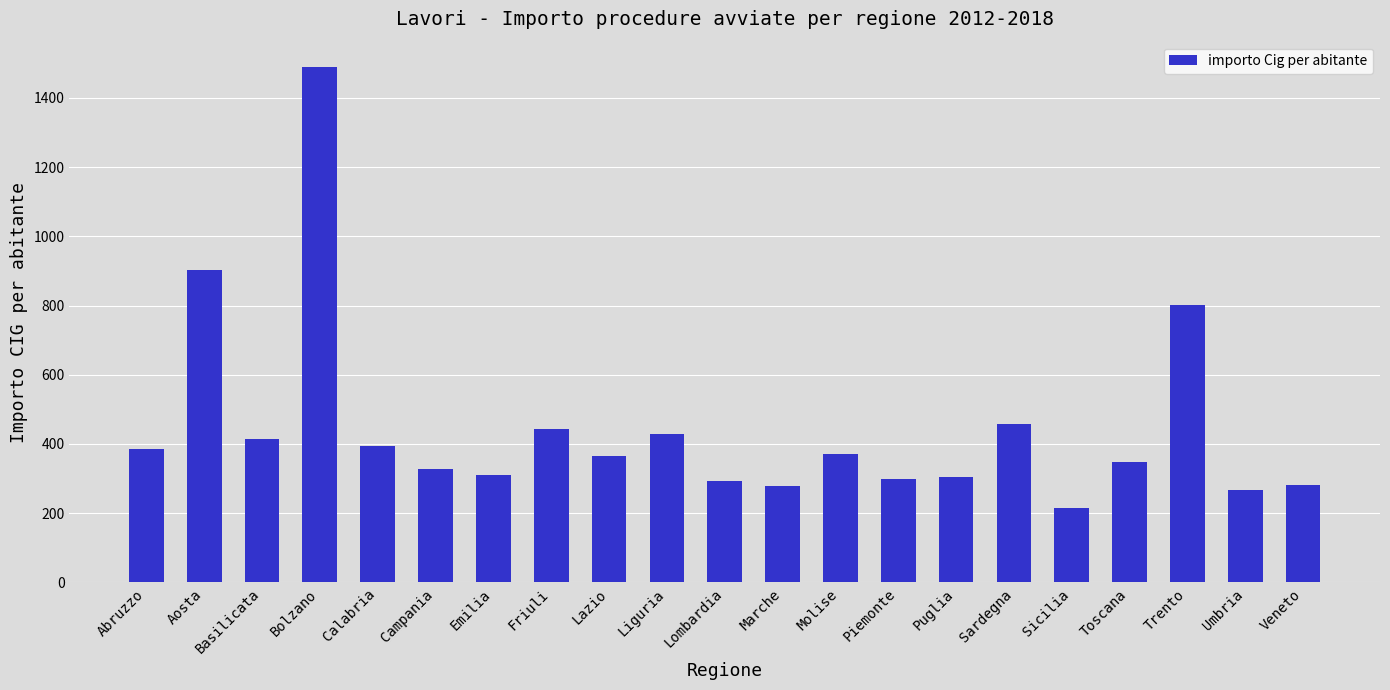

Is it true that the value at Sicilia is 214.4?

True